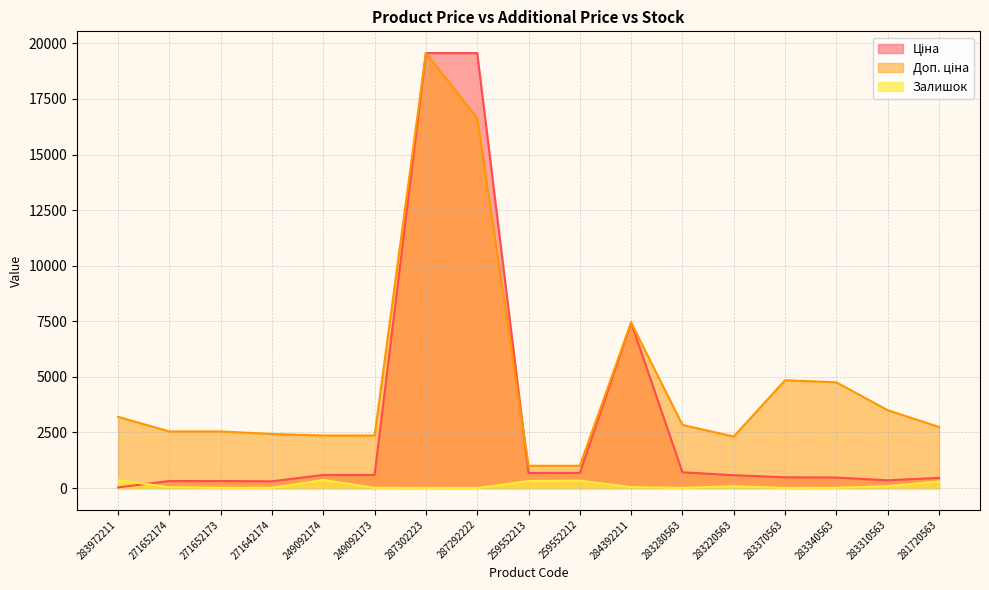

The value of Залишок at 271652174 is 14.2. True or false?

False